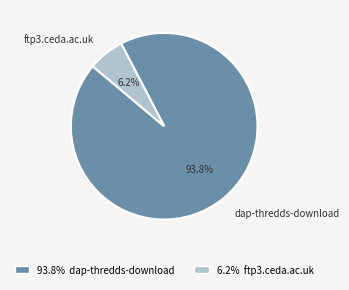

Is it true that ftp3.ceda.ac.uk is 1% of the pie?

False